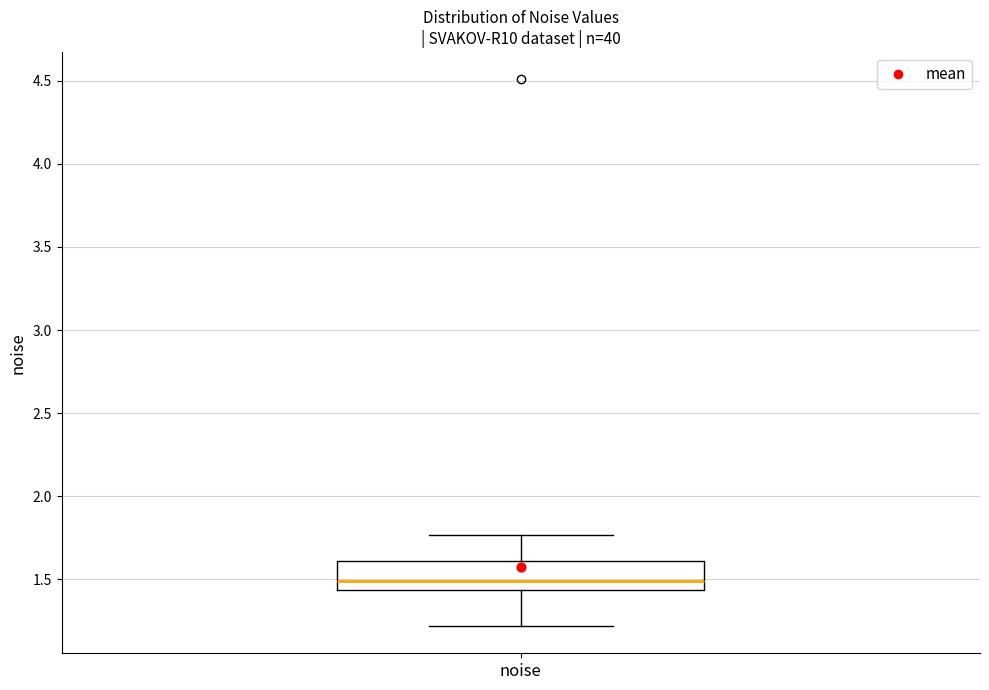

Where does the median line of the box for noise sit on the y-axis? The values are not printed on the chart, so give them approximately, as read against the axis.

1.50